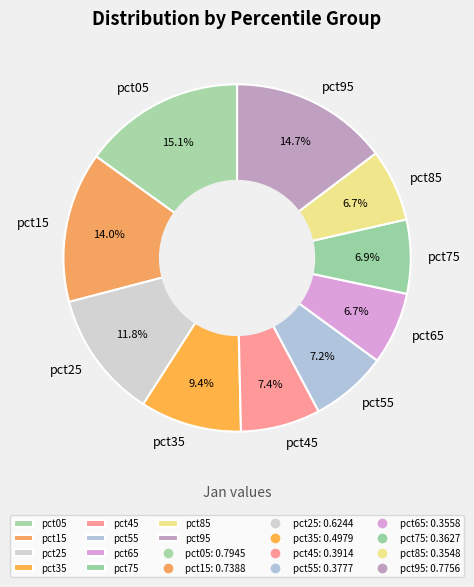

How many segments does this pie chart have?

10